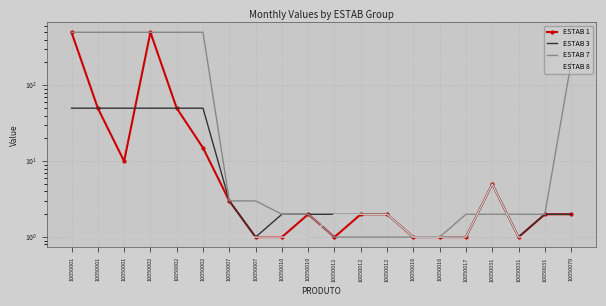

Reading right to left, list all the values displayed in this chart.

ESTAB 1: 10050070=2	10050031=2	10050031=1	10050031=5	10050017=1	10050016=1	10050016=1	10050012=2	10050012=2	10050012=1	10050010=2	10050010=1	10050007=1	10050007=3	10050002=15	10050002=50	10050002=500	10050001=10	10050001=50	10050001=500
ESTAB 3: 10050070=2	10050031=2	10050031=1	10050031=5	10050017=1	10050016=1	10050016=1	10050012=2	10050012=2	10050012=2	10050010=2	10050010=2	10050007=1	10050007=3	10050002=50	10050002=50	10050002=50	10050001=50	10050001=50	10050001=50
ESTAB 7: 10050070=200	10050031=2	10050031=2	10050031=2	10050017=2	10050016=1	10050016=1	10050012=1	10050012=1	10050012=1	10050010=2	10050010=2	10050007=3	10050007=3	10050002=500	10050002=500	10050002=500	10050001=500	10050001=500	10050001=500
ESTAB 8: 10050070=1	10050031=1	10050031=1	10050031=5	10050017=1	10050016=1	10050016=1	10050012=2	10050012=2	10050012=2	10050010=1	10050010=1	10050007=1	10050007=1	10050002=1	10050002=1	10050002=1	10050001=1	10050001=1	10050001=1